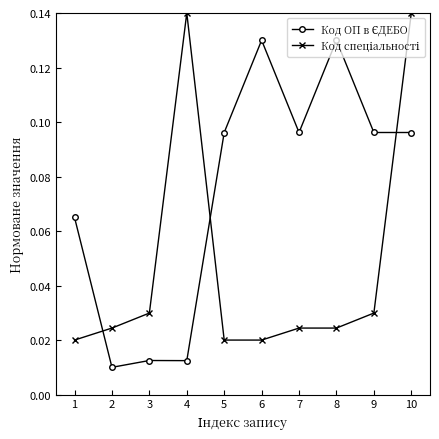

At how many categories does at least one series exceed 0?

10